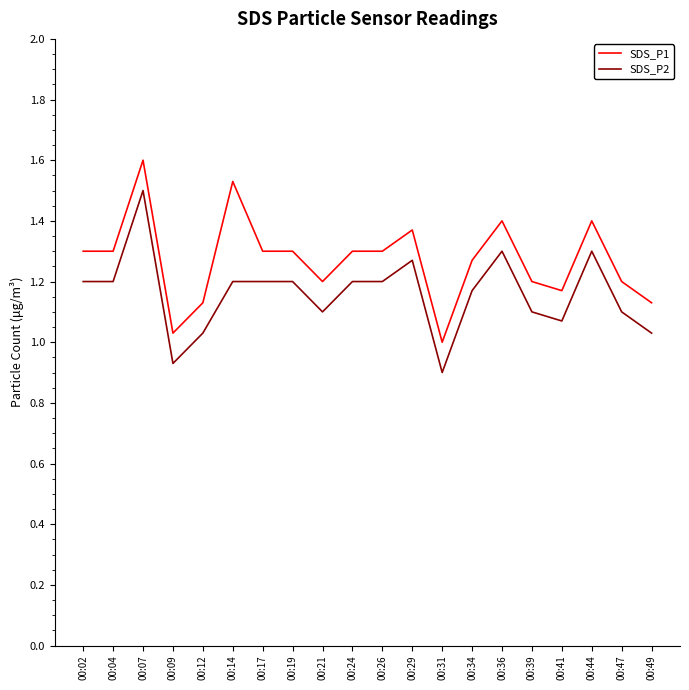

What is the greatest value displayed?

1.6